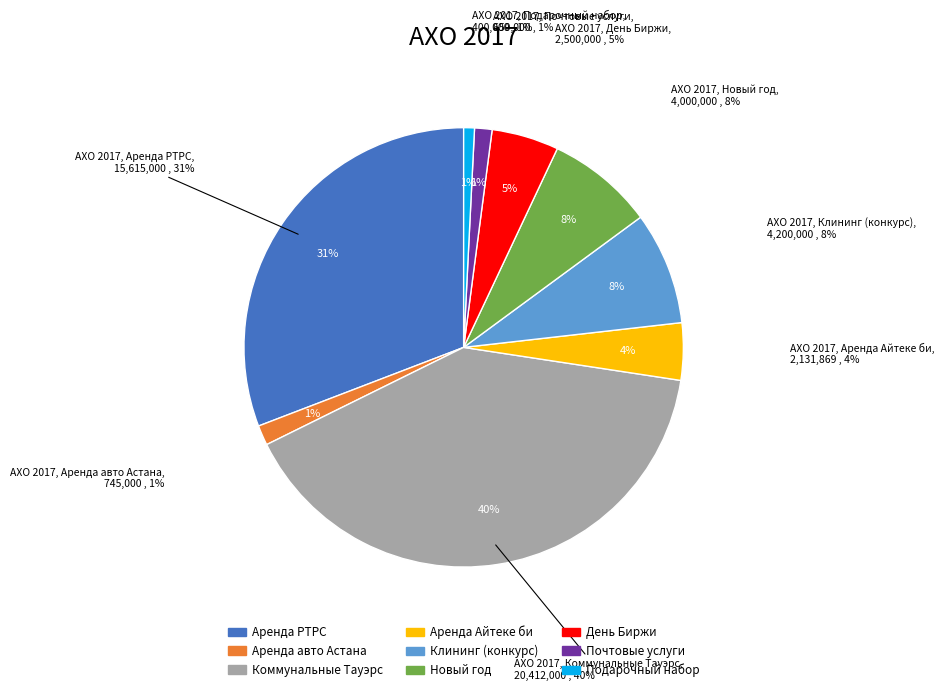

To the nearest percent, what portion does Аренда авто Астана represent?

1%